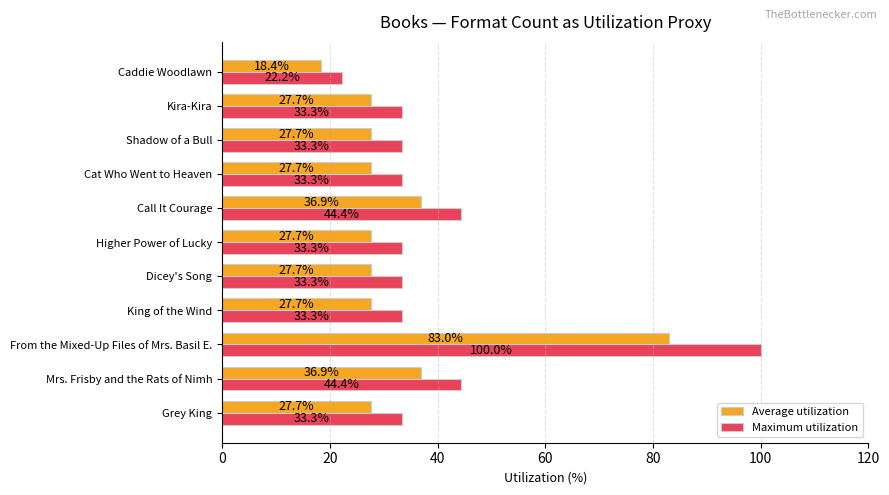

Which label corresponds to the smallest value in the chart?

Caddie Woodlawn